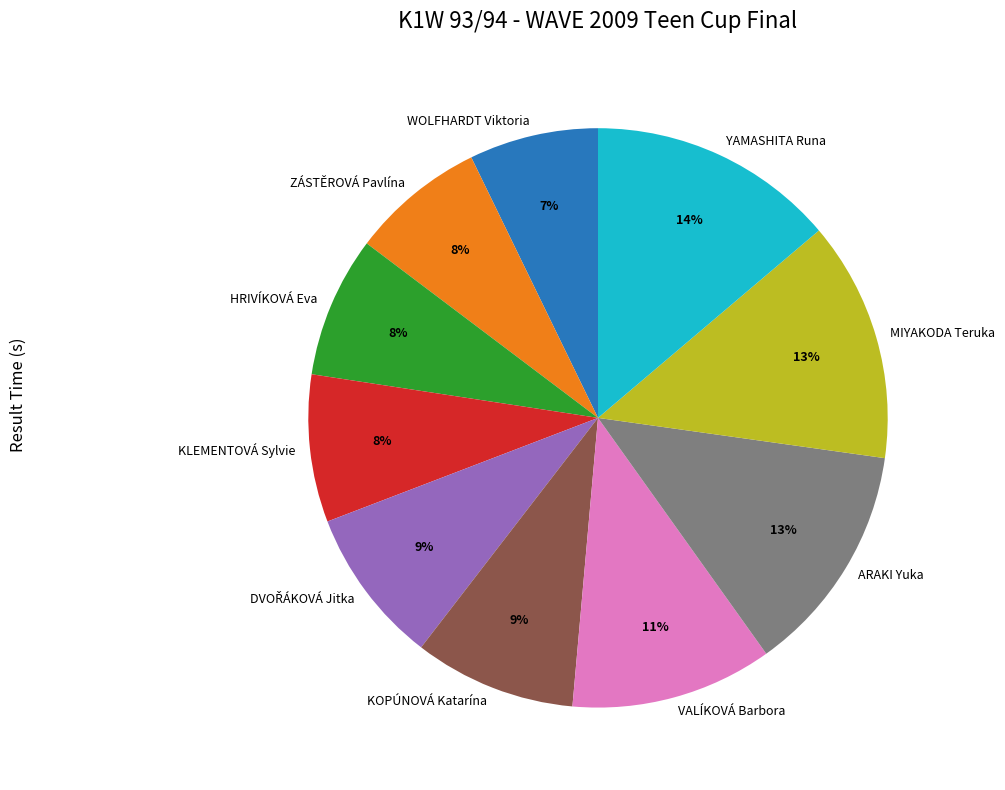

Is there any slice that represents more than half of the pie?

No